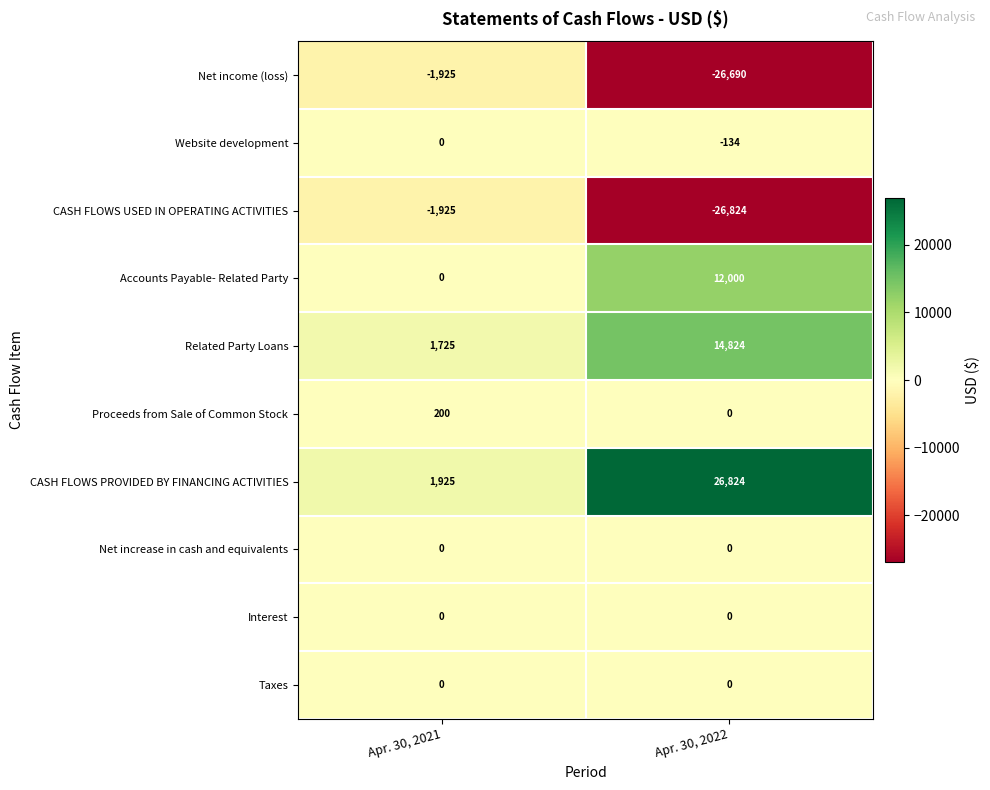

How many categories are shown in the chart?

2